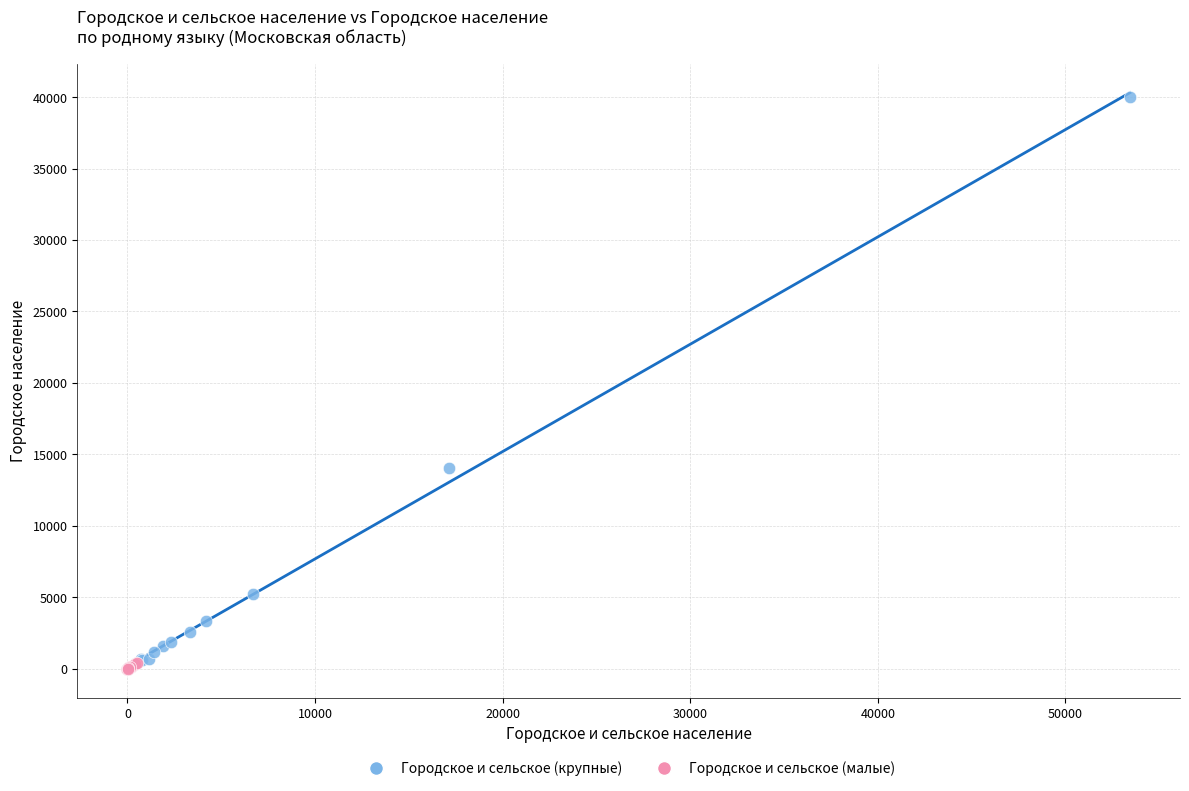

Which series contains the lowest Y value?

Городское и сельское (малые)